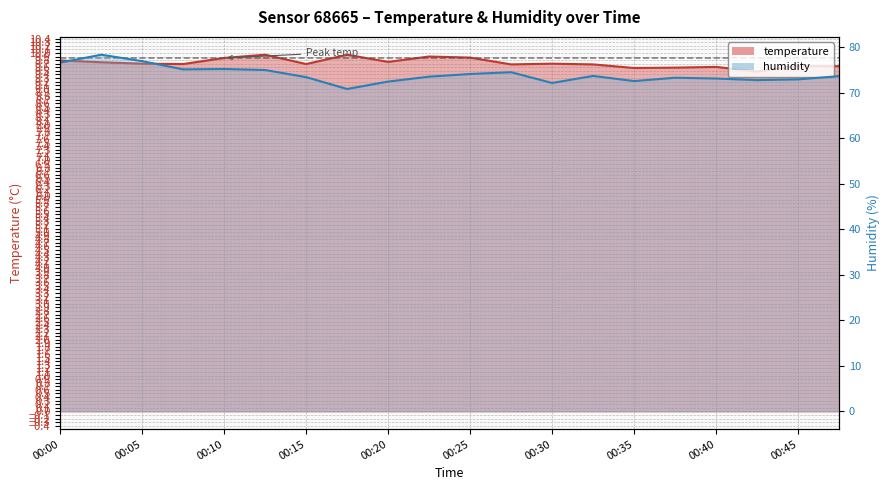

Reading left to right, what are all the values shown in this chart?

temperature: 00:00=9.8	00:02=9.7	00:05=9.7	00:07=9.7	00:10=9.9	00:12=9.9	00:15=9.7	00:17=9.9	00:20=9.8	00:22=9.9	00:25=9.9	00:27=9.7	00:30=9.7	00:32=9.7	00:35=9.6	00:37=9.6	00:40=9.6	00:42=9.5	00:45=9.6	00:47=9.6
humidity: 00:00=76.6	00:02=78.4	00:05=77.0	00:07=75.1	00:10=75.2	00:12=75.0	00:15=73.4	00:17=70.8	00:20=72.5	00:22=73.5	00:25=74.1	00:27=74.5	00:30=72.2	00:32=73.7	00:35=72.6	00:37=73.3	00:40=73.1	00:42=72.8	00:45=72.9	00:47=73.7